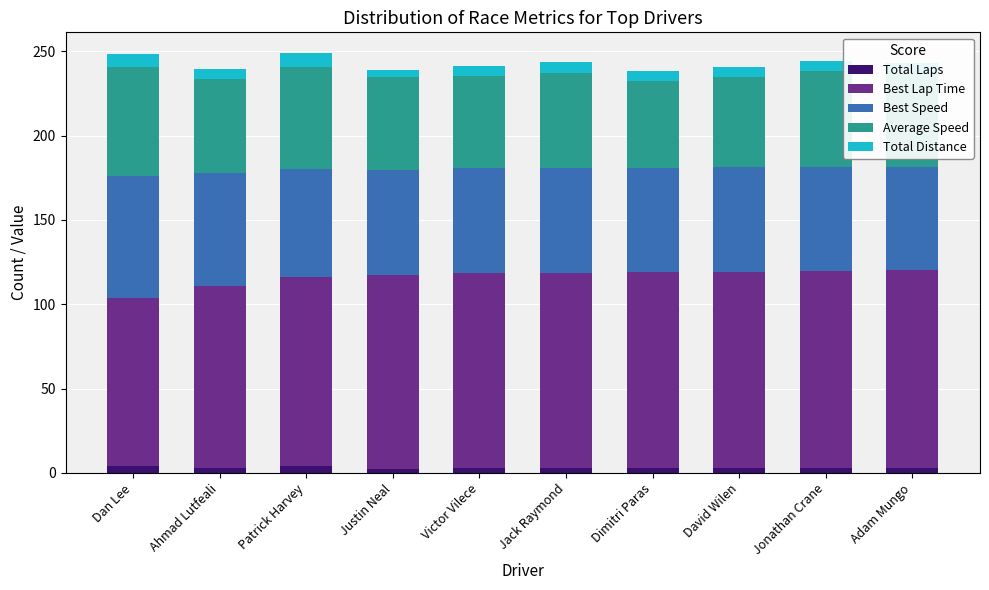

True or false: Total Distance has a value of 8.0 at Dan Lee.

True